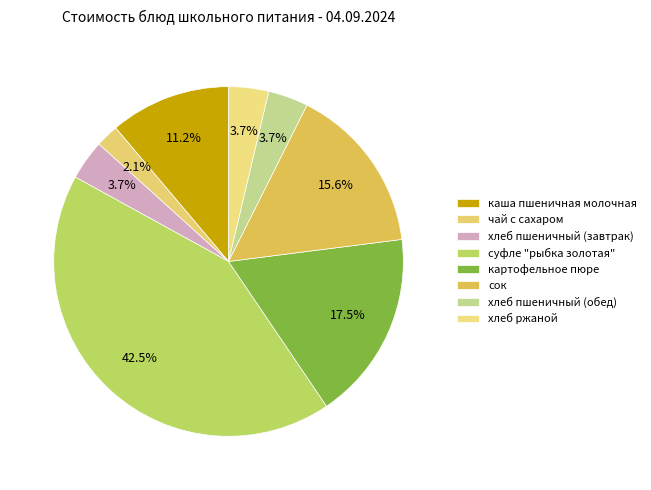

How many segments does this pie chart have?

8